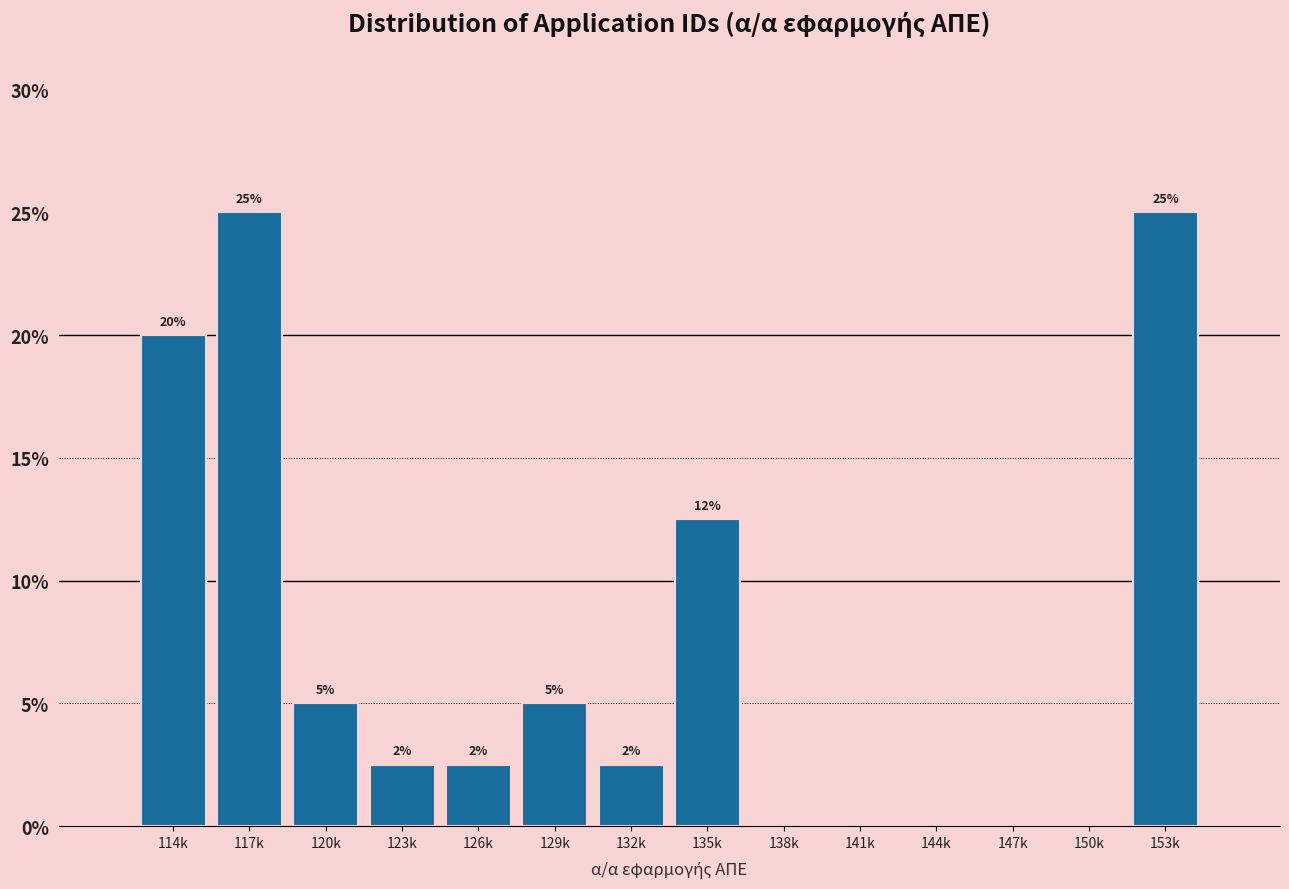

Where is the data nearest to the value 12?

135k